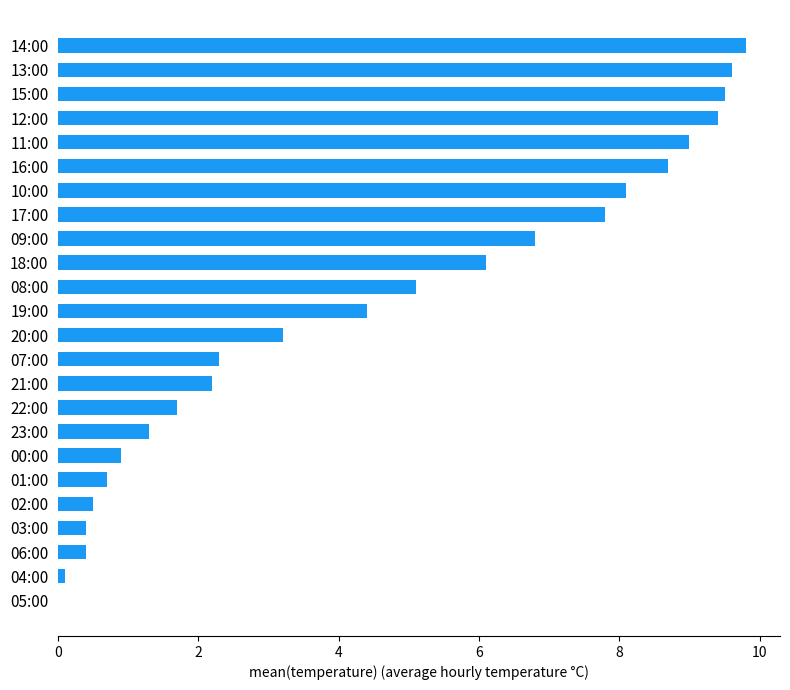

What is the greatest value displayed?

9.8